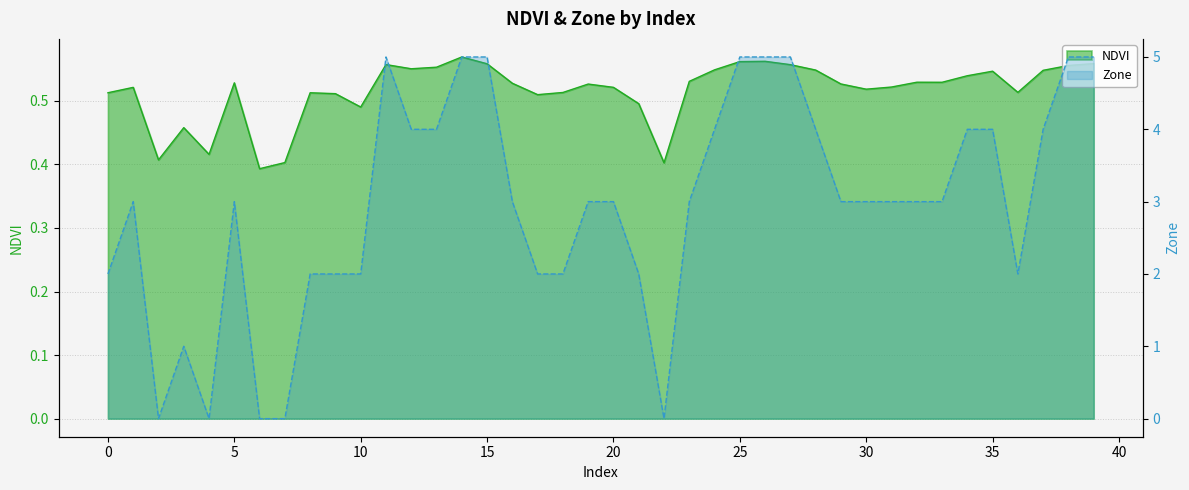

What is the sum of the NDVI values at 29 and 26?

1.1